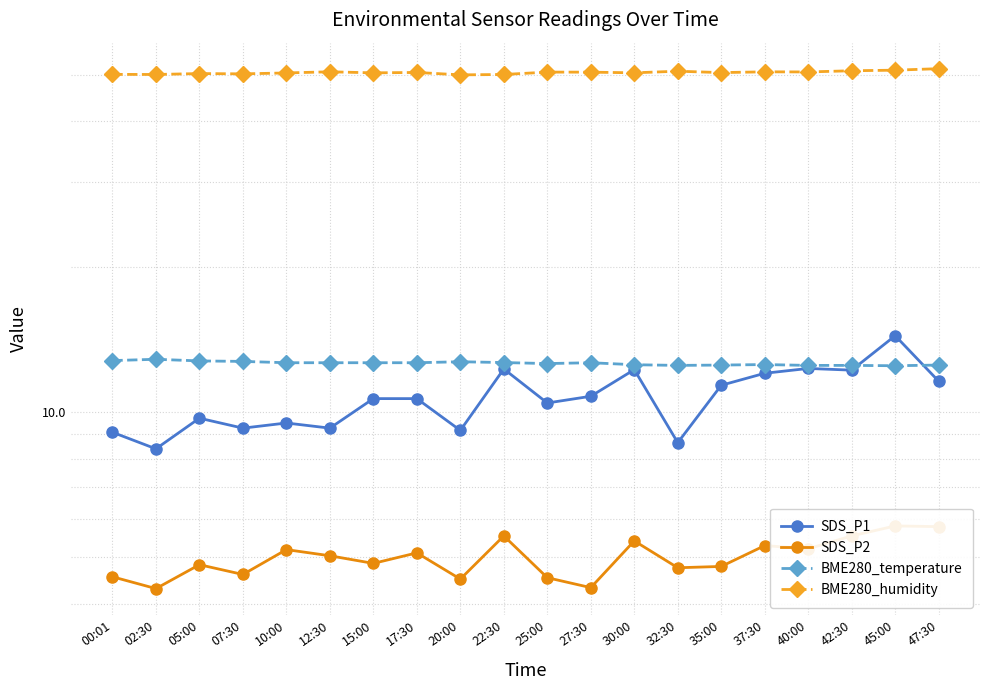

What is the smallest value displayed?

4.3